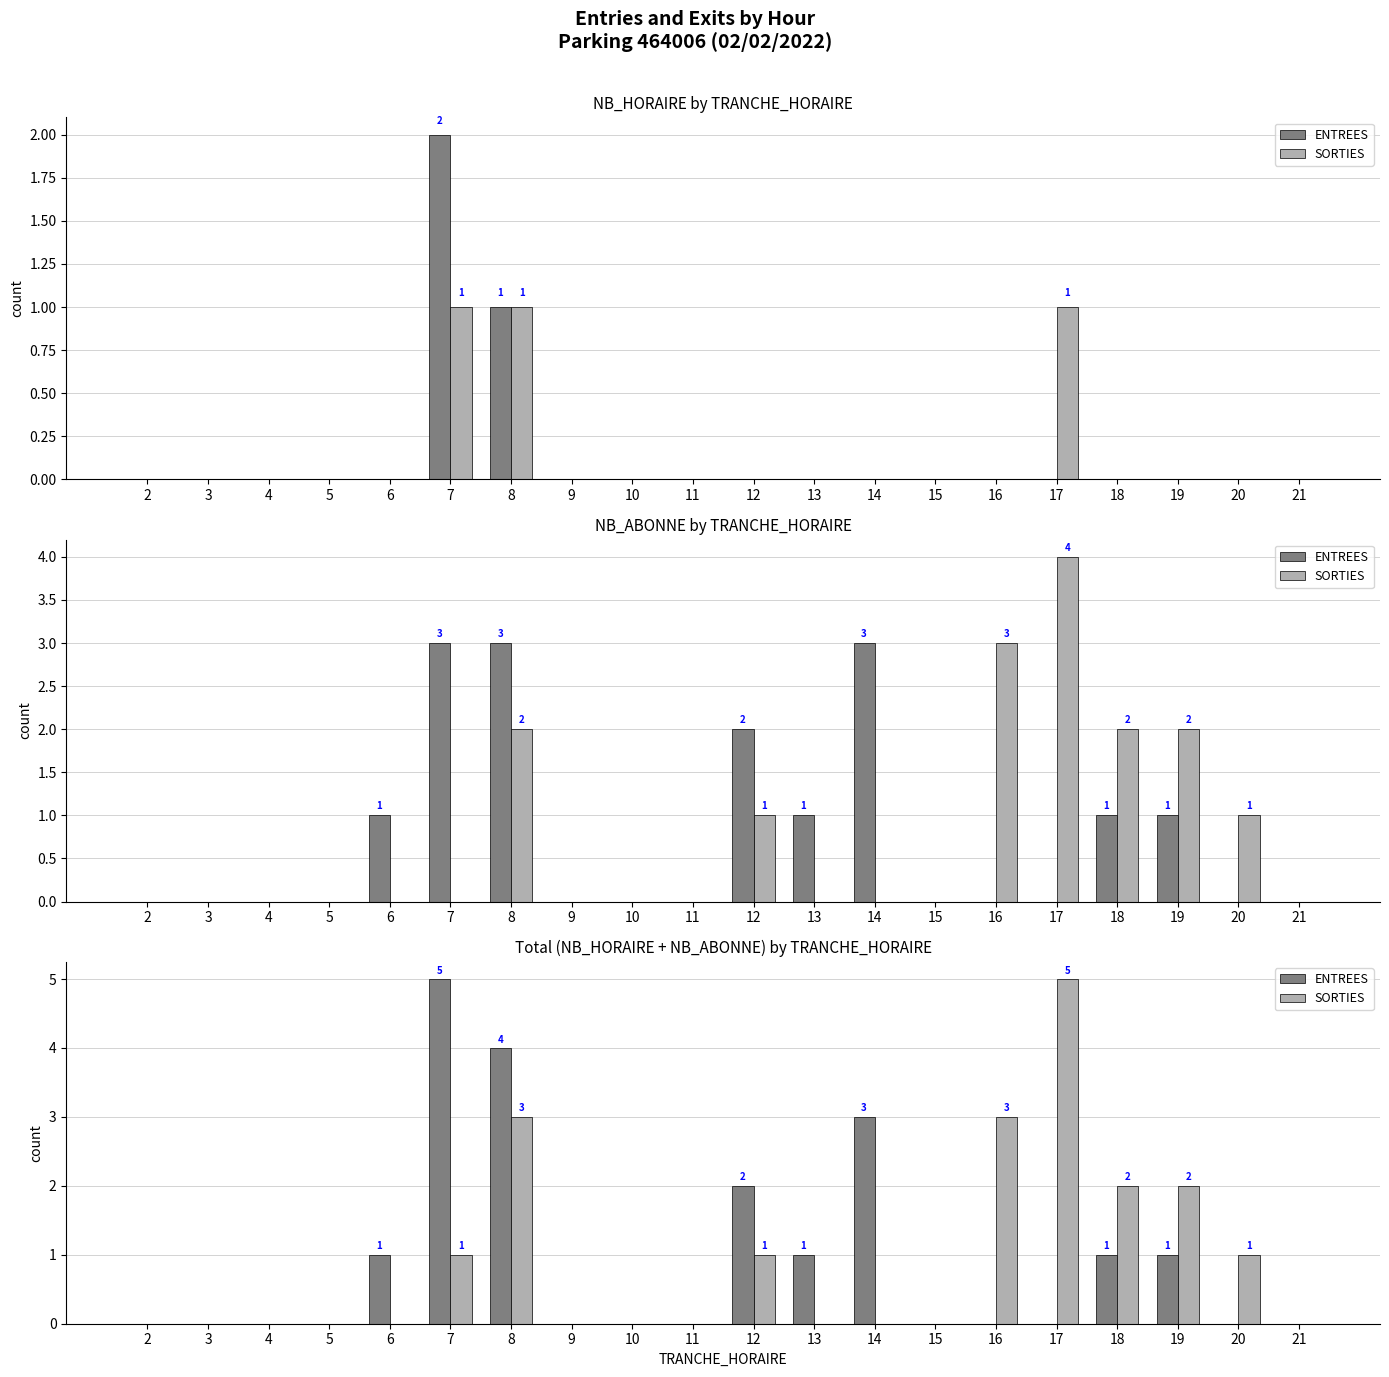

Which series has the widest spread of values?

ENTREES